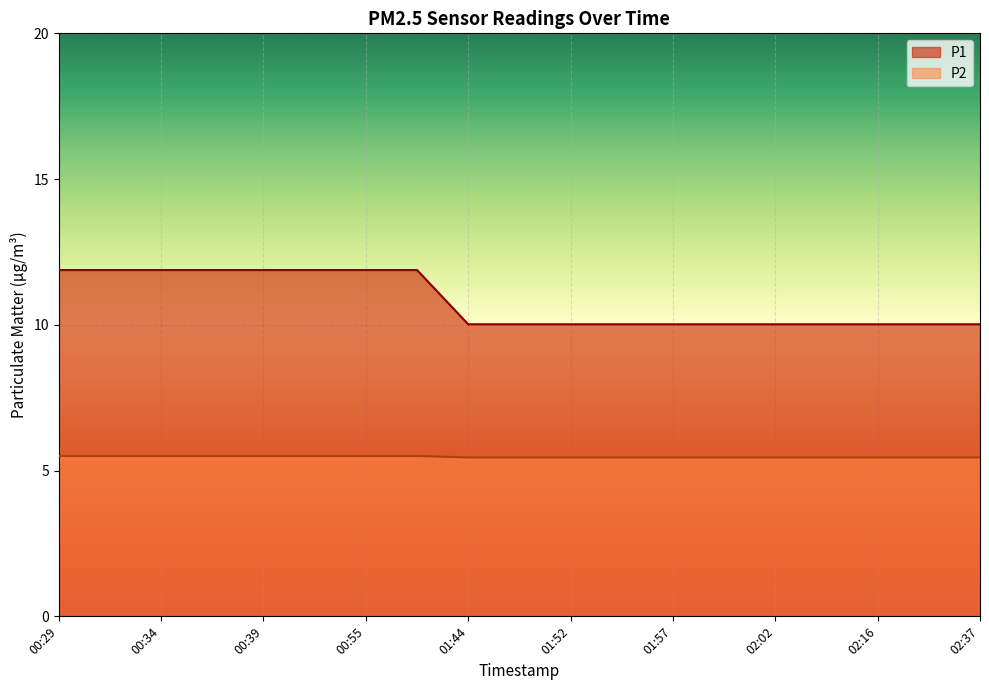

True or false: P2 and P1 intersect in this chart.

False